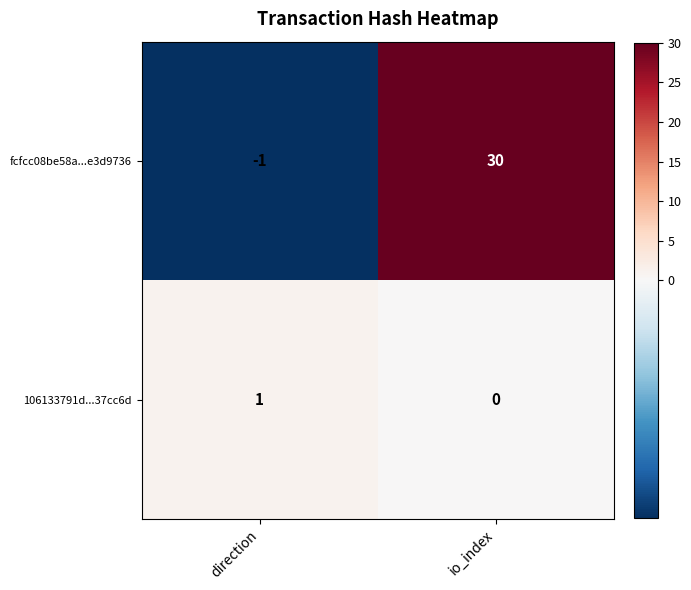

True or false: 106133791d...37cc6d has a value of 0 at io_index.

True